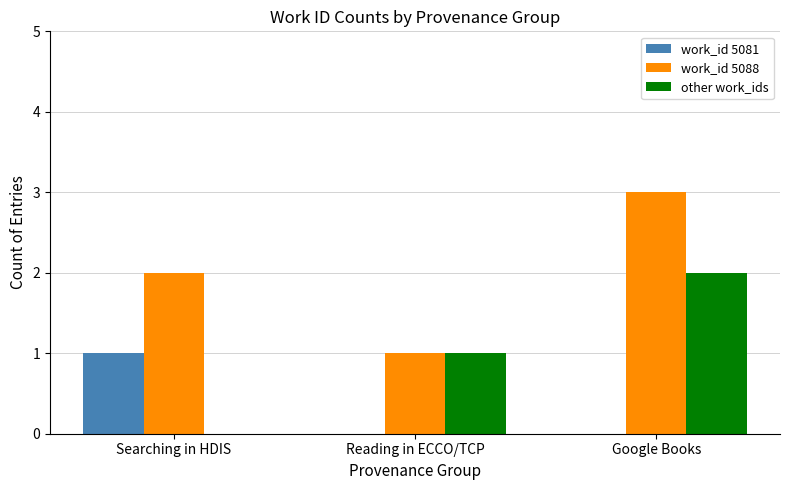

Reading right to left, what are all the values shown in this chart?

work_id 5081: 0	0	1
work_id 5088: 3	1	2
other work_ids: 2	1	0